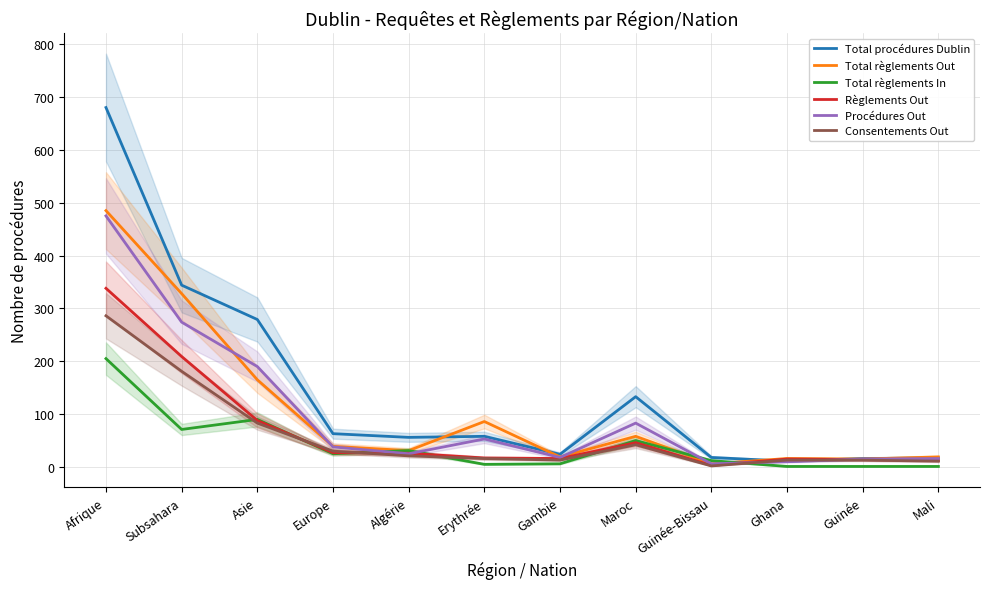

Does the chart have visible grid lines?

Yes